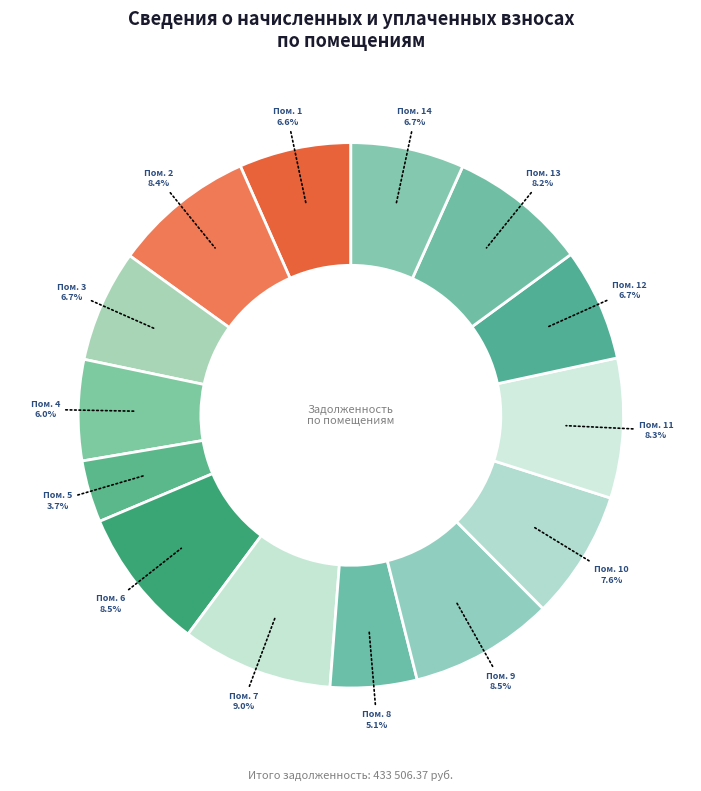

How many segments does this pie chart have?

14